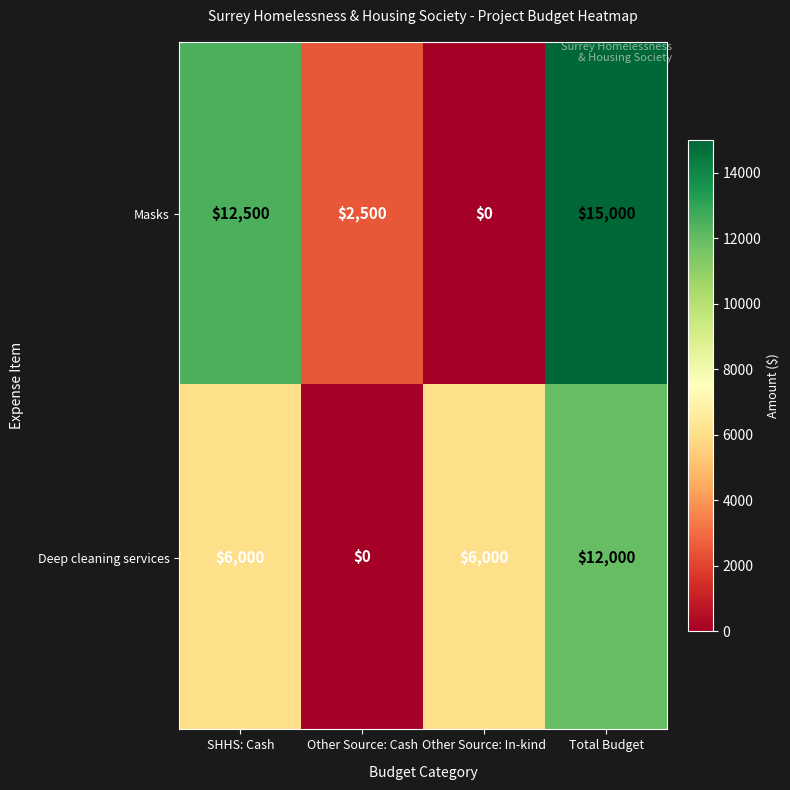

What is the total value across all series at Other Source: In-kind?

6000